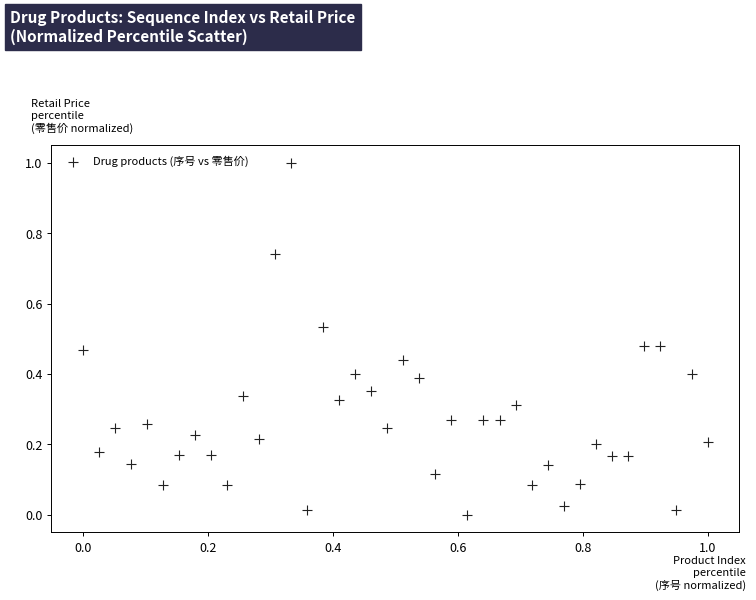

What is the range of X values (max minus min)?

1.0